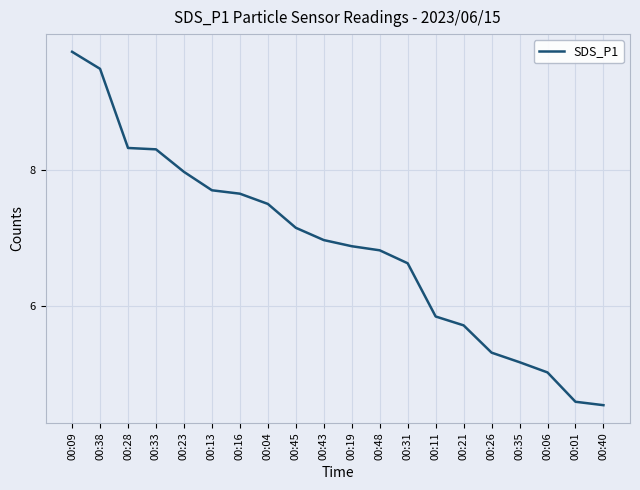

What is the change in value from 00:48 to 00:26?

-1.5